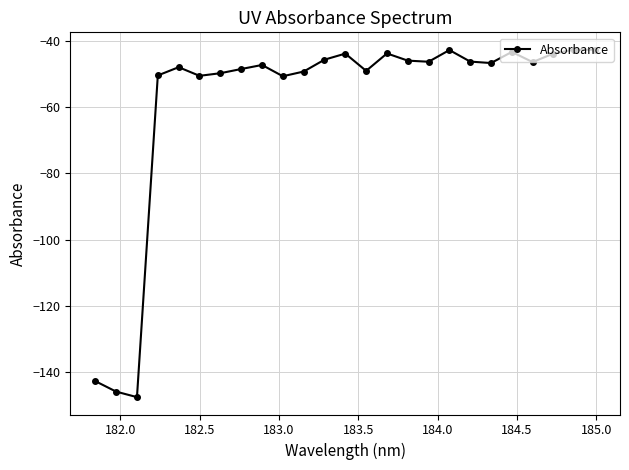

What is the smallest value displayed?

-147.5